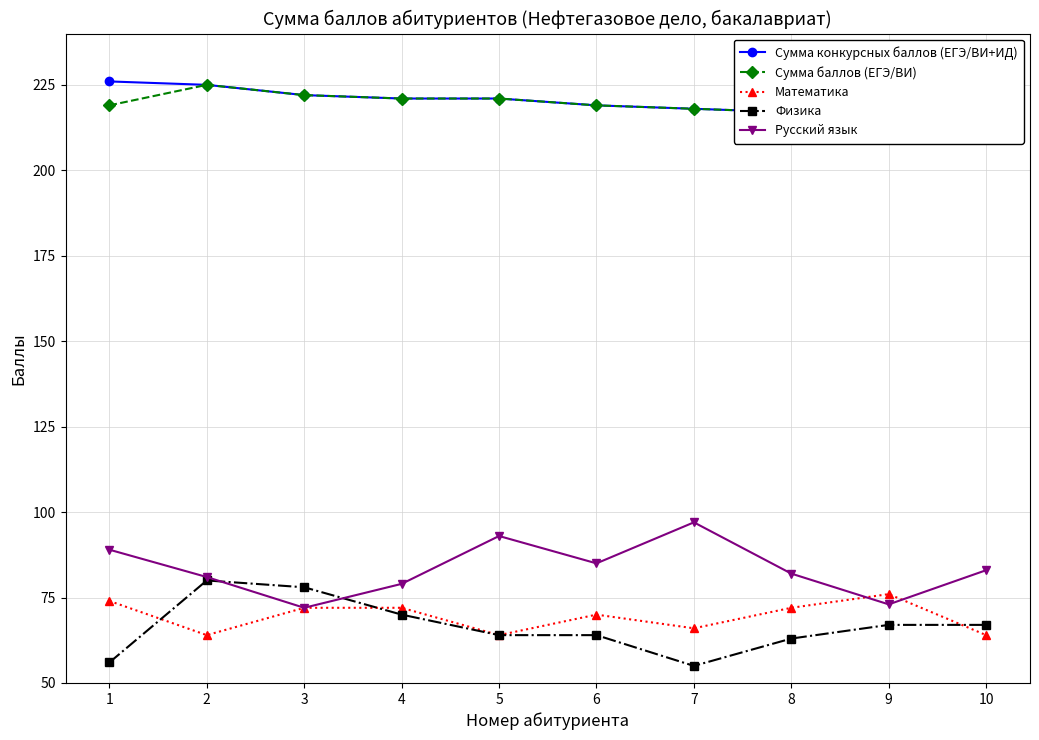

How many lines are shown in the chart?

5